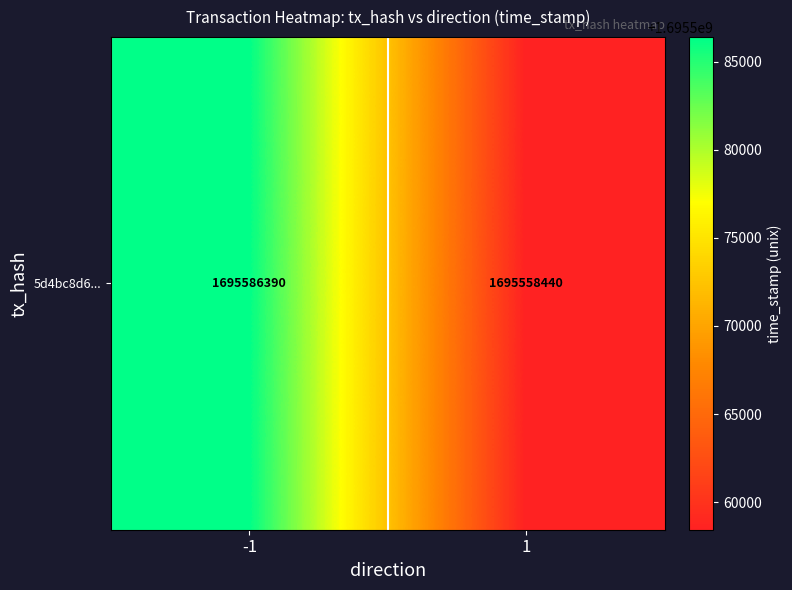

What is the sum of all values?

3391144830